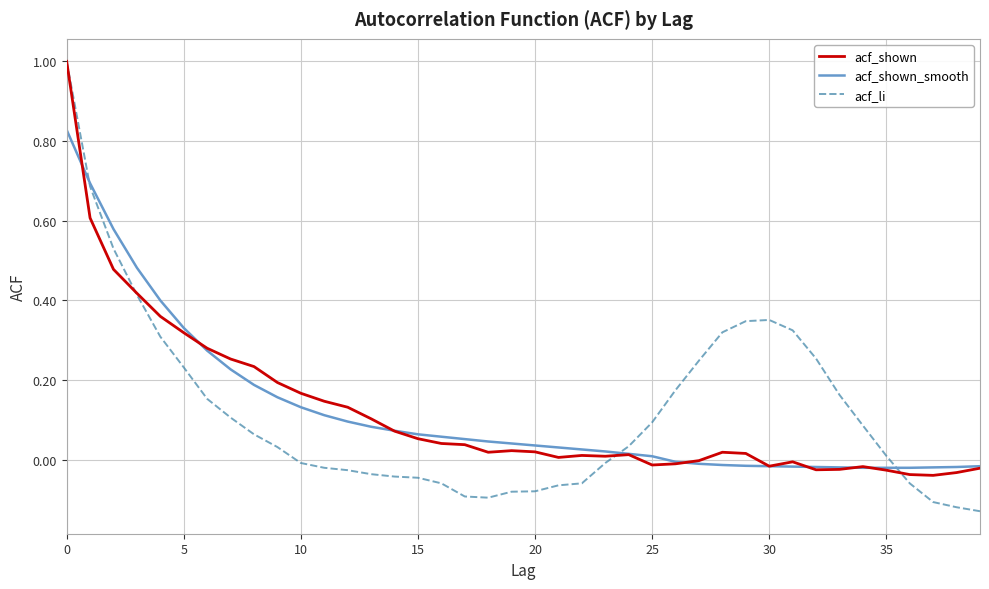

What is the maximum value for acf_shown?

1.0